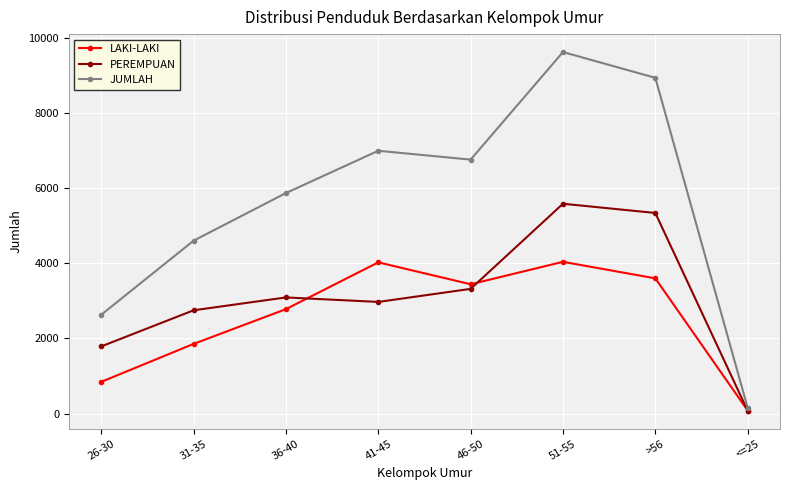

What is the total value across all series at 26-30?

5264